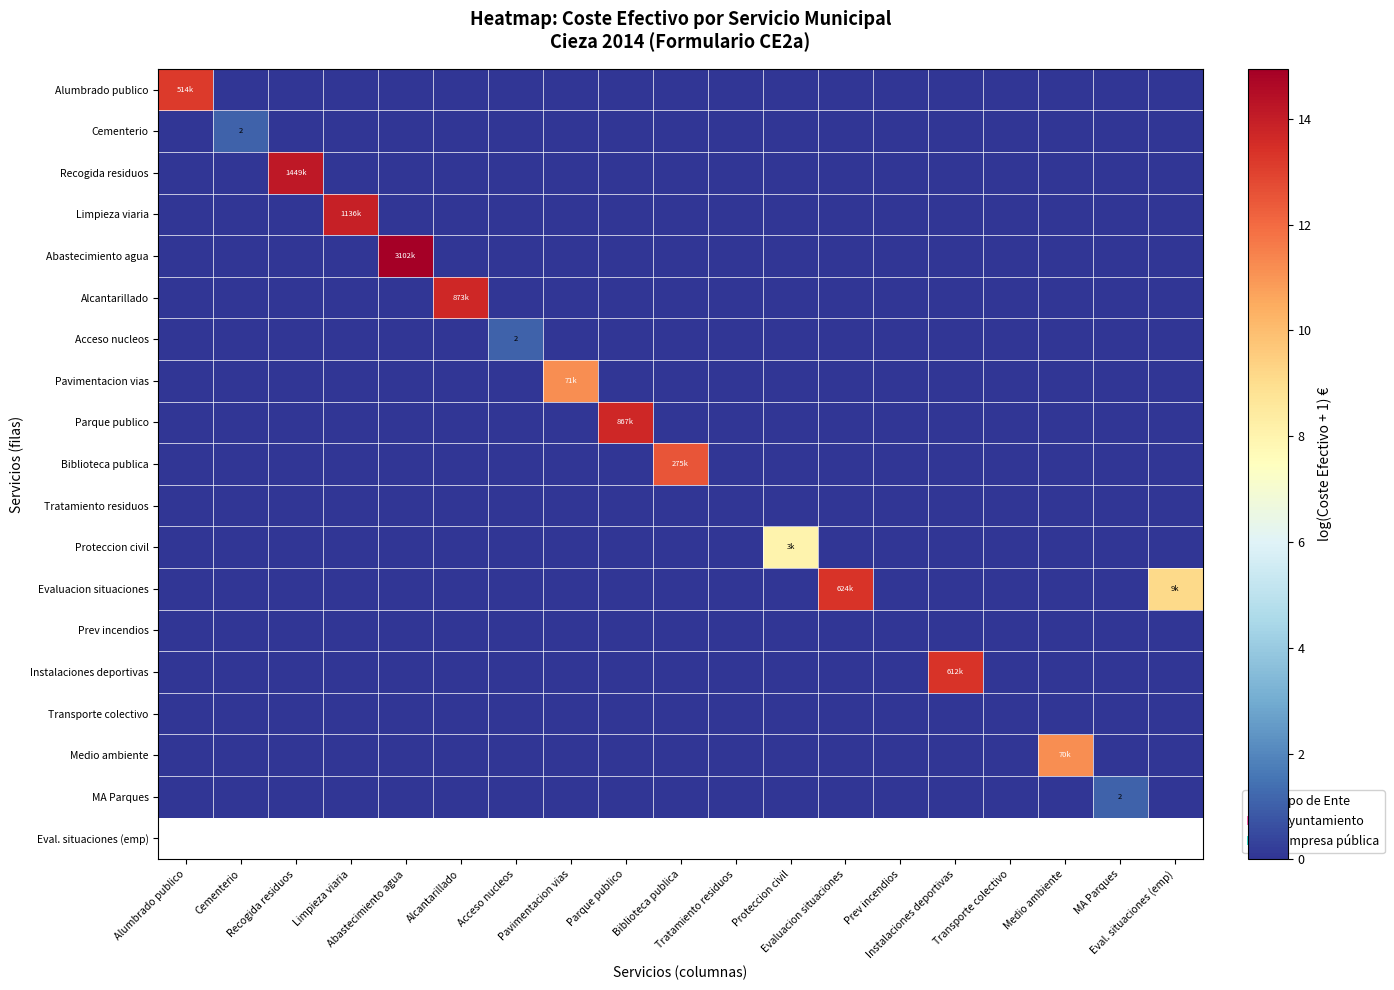

Which label corresponds to the largest value in the chart?

Abastecimiento agua